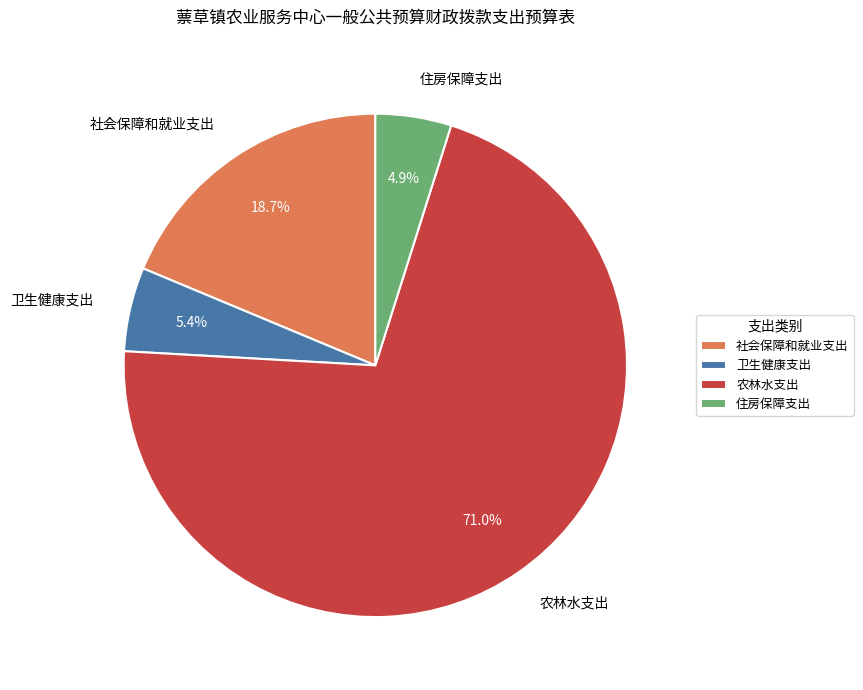

To the nearest percent, what is the combined percentage of 卫生健康支出 and 农林水支出?

76%